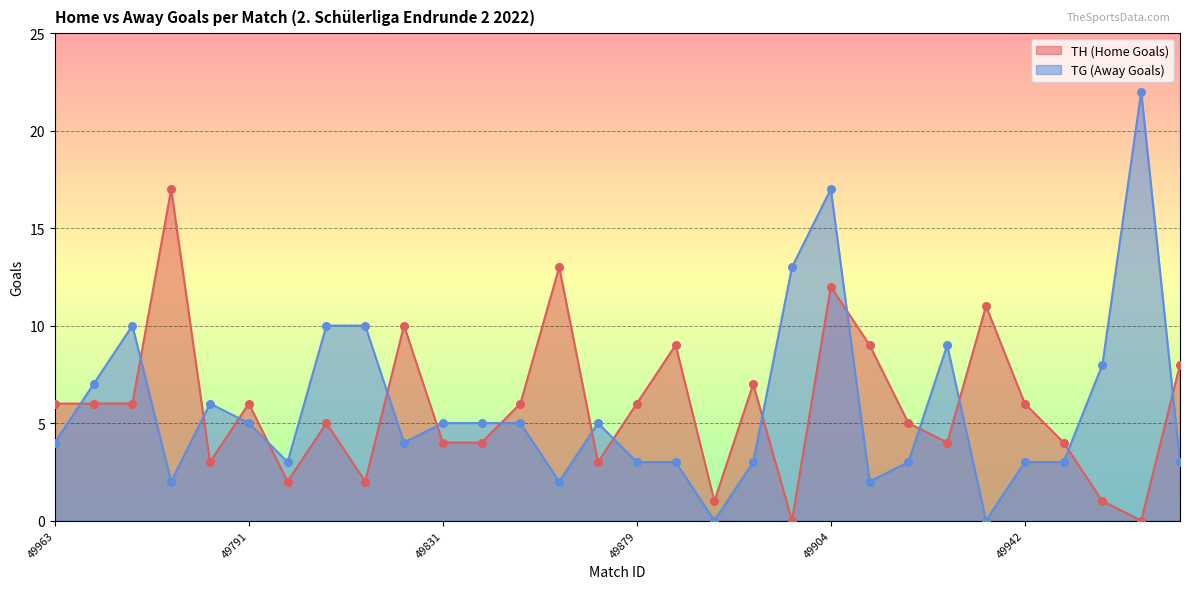

What are all the series names shown in the legend?

TH (Home Goals), TG (Away Goals)